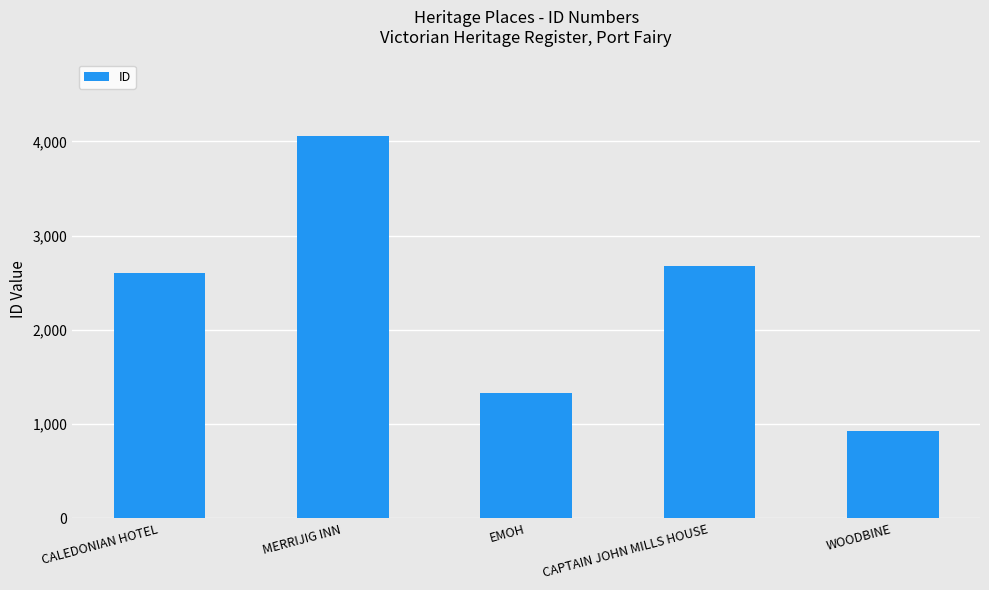

Between WOODBINE and EMOH, which is larger?

EMOH